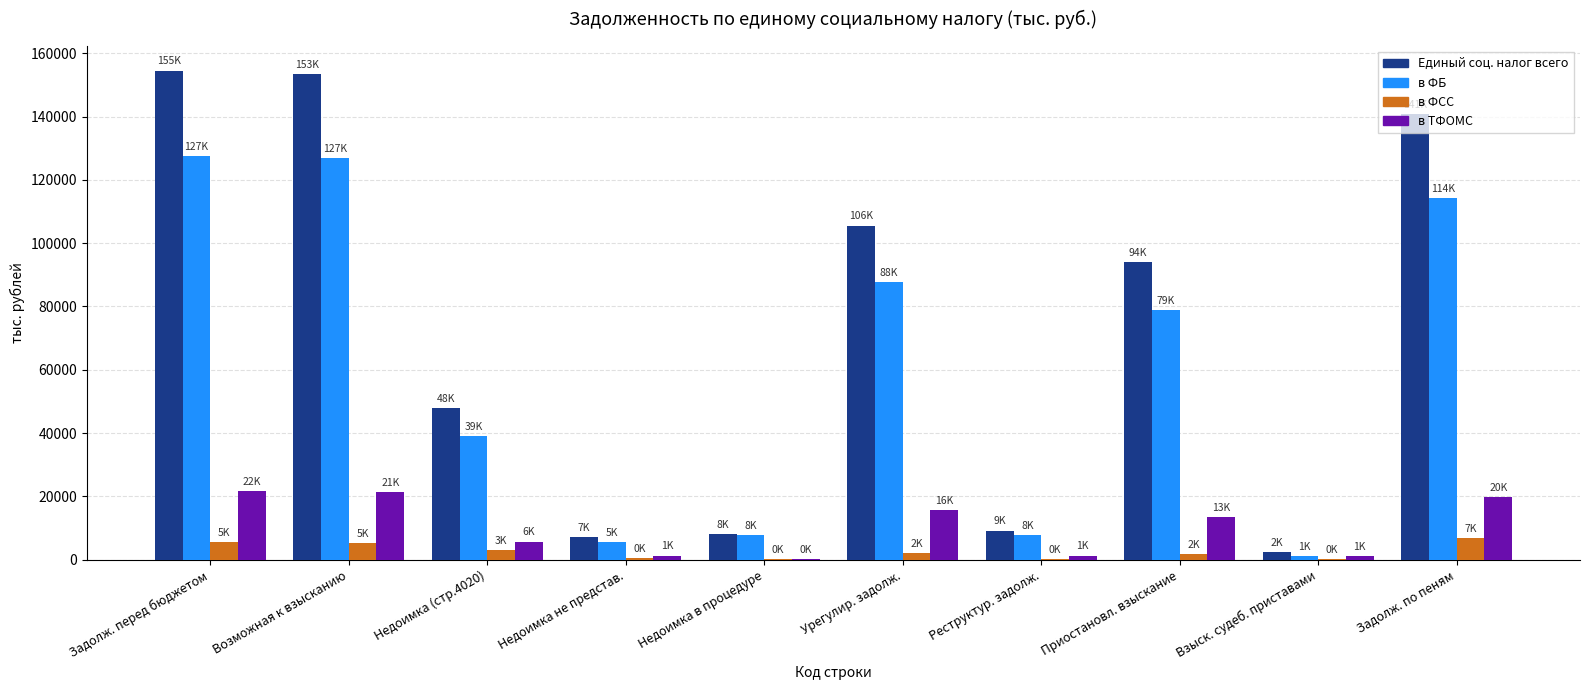

What is the sum of all в ТФОМС values?

101722